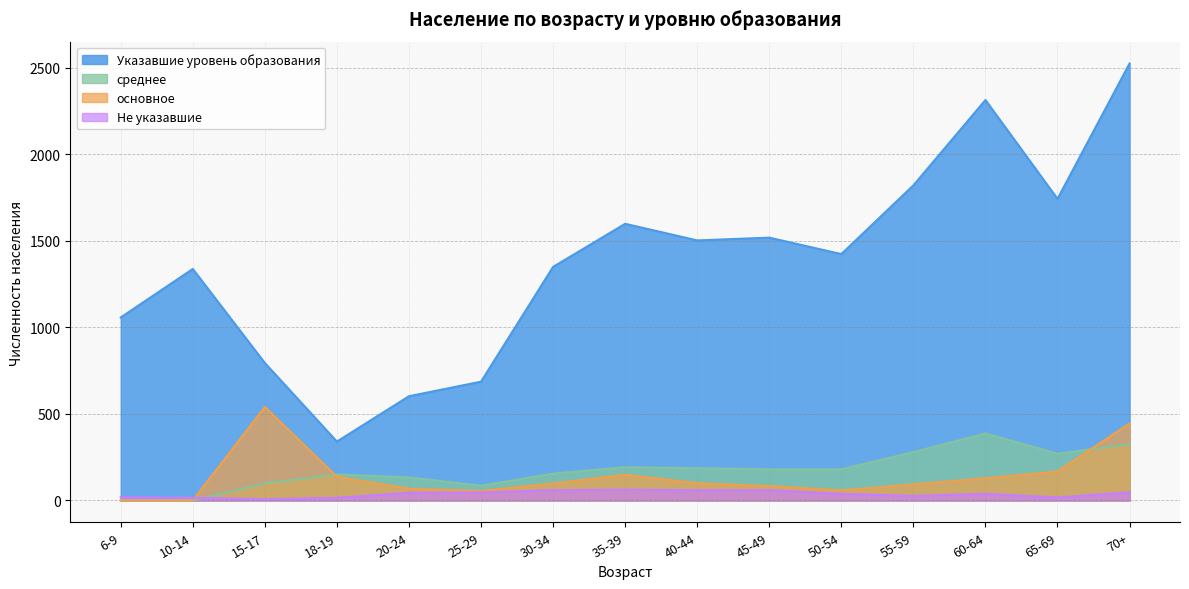

True or false: Указавшие уровень образования and основное intersect in this chart.

False